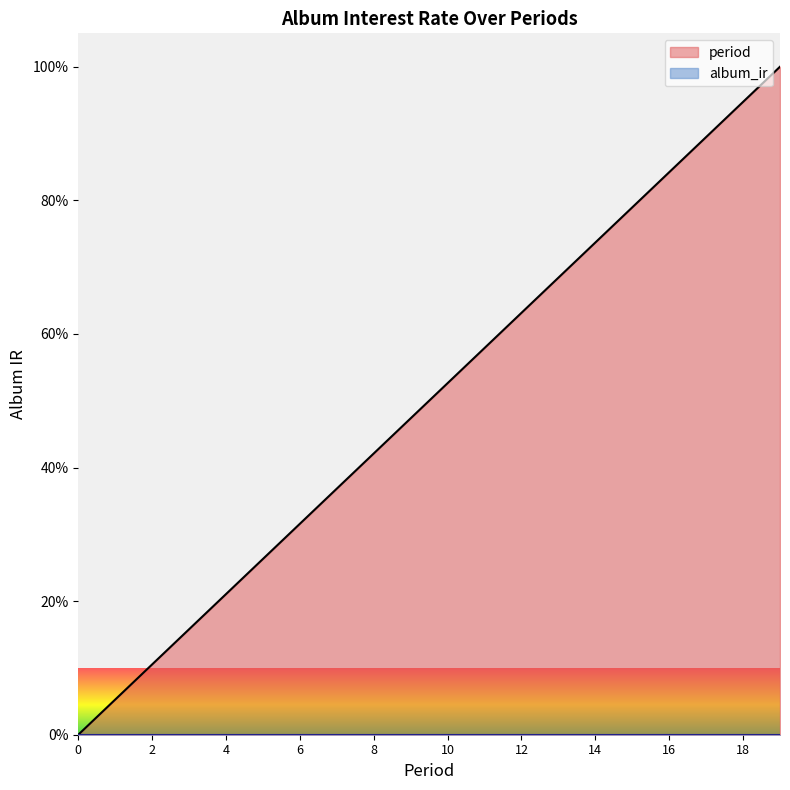

Count the number of categories in the chart.

20